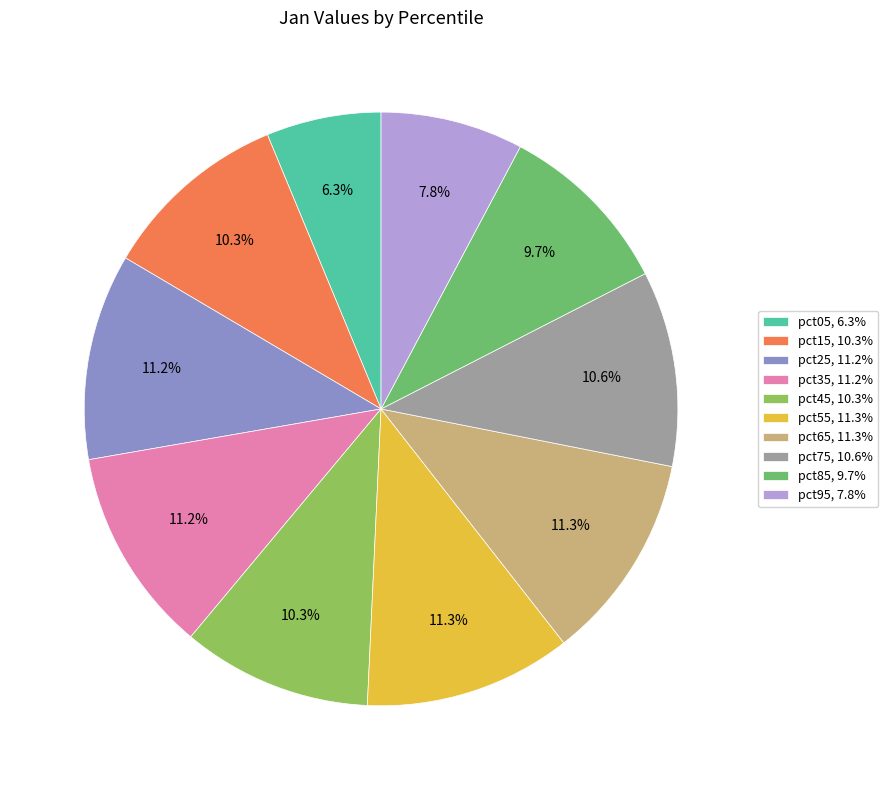

Is there a majority slice in this chart?

No